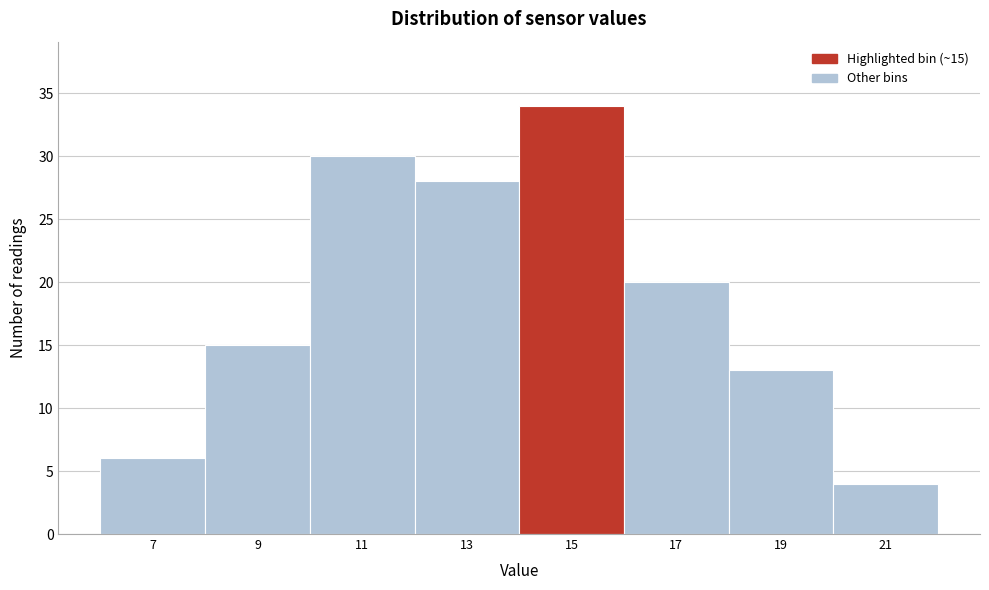

Reading left to right, list all the values displayed in this chart.

7=6	9=15	11=30	13=28	15=34	17=20	19=13	21=4